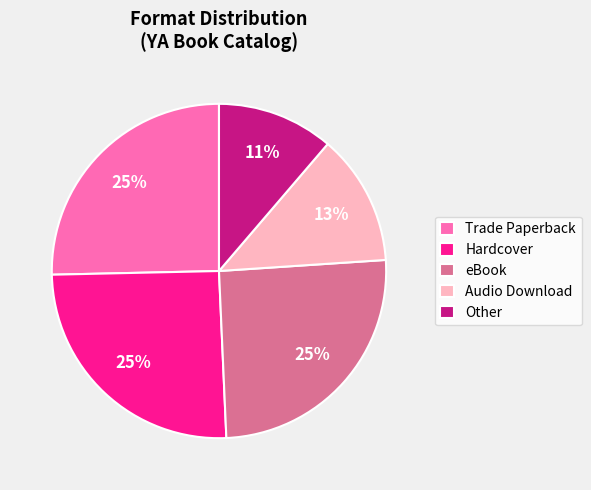

The Audio Download slice represents 13% of the pie. True or false?

True